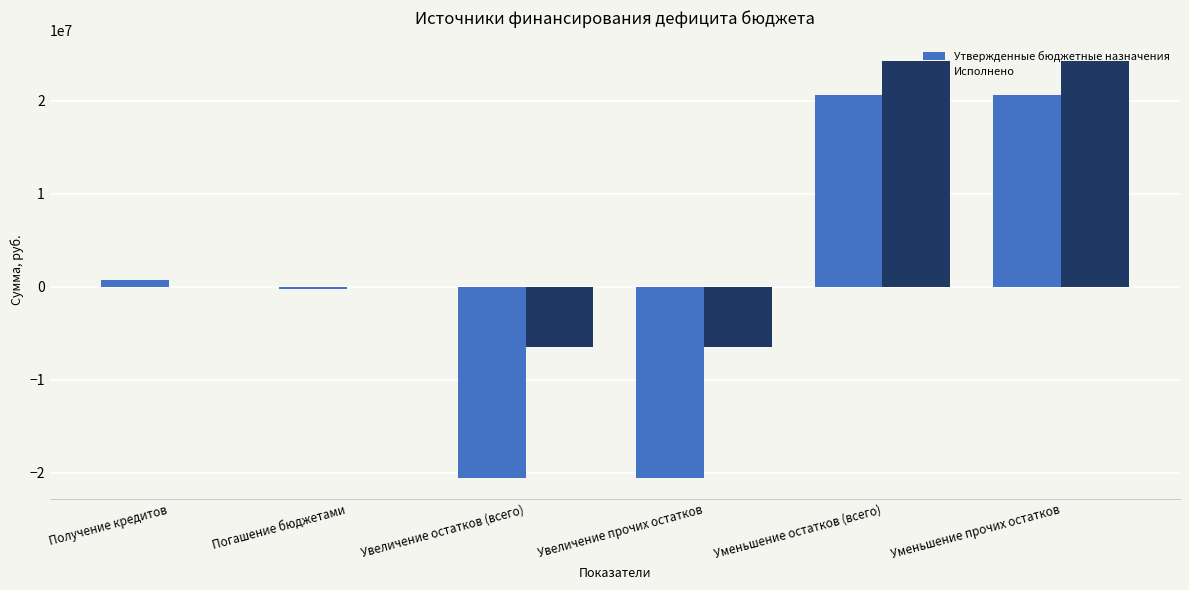

What is the spread (max minus min) of values at Получение кредитов?

770204.7